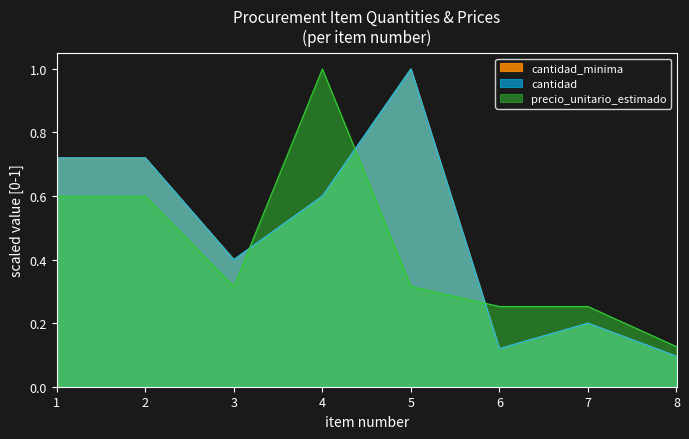

Which has a higher value, 2 or 3?

2